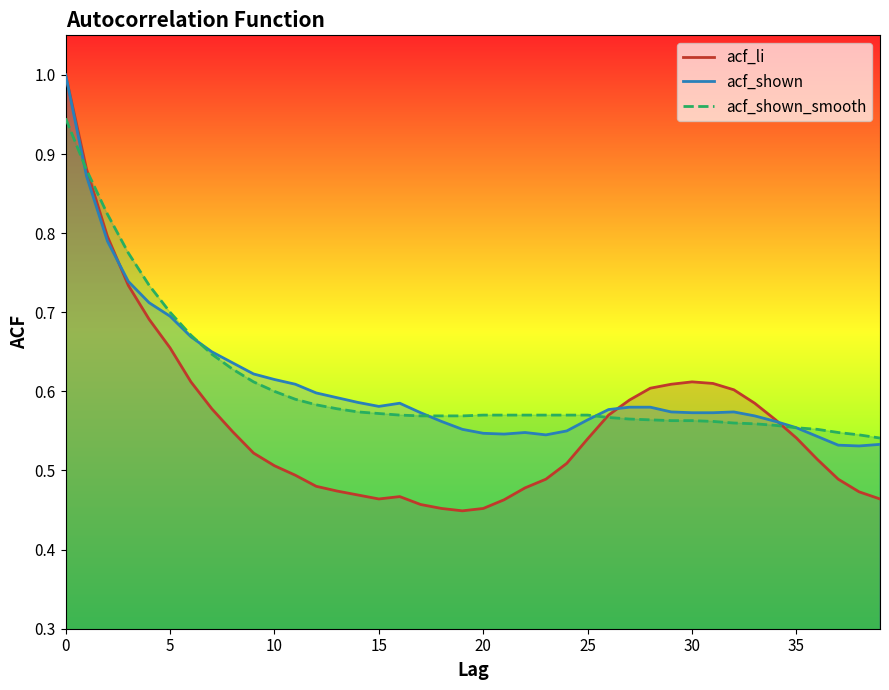

What is the difference between the maximum and second lowest values in the acf_shown_smooth series?

0.4